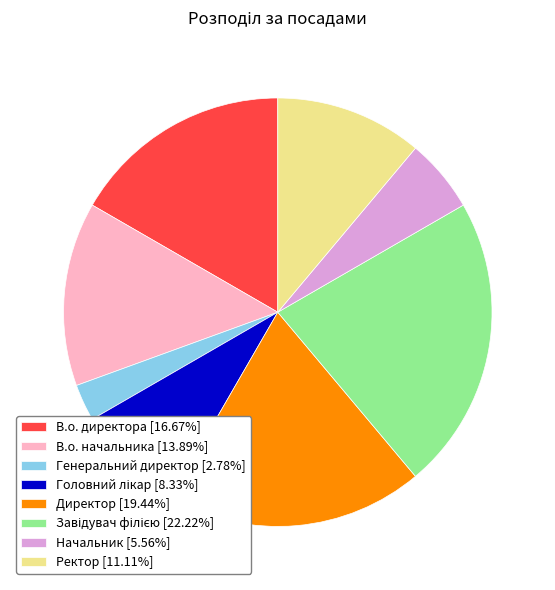

Is there any slice that represents more than half of the pie?

No